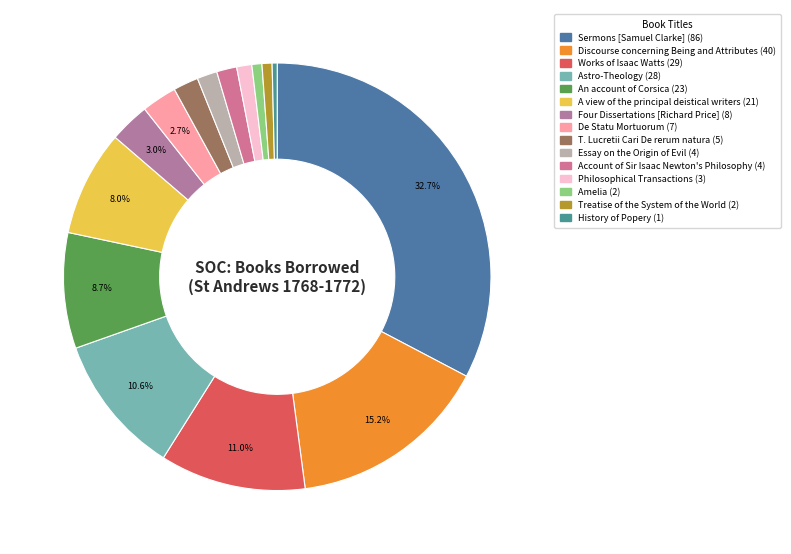

Is there any slice that represents more than half of the pie?

No